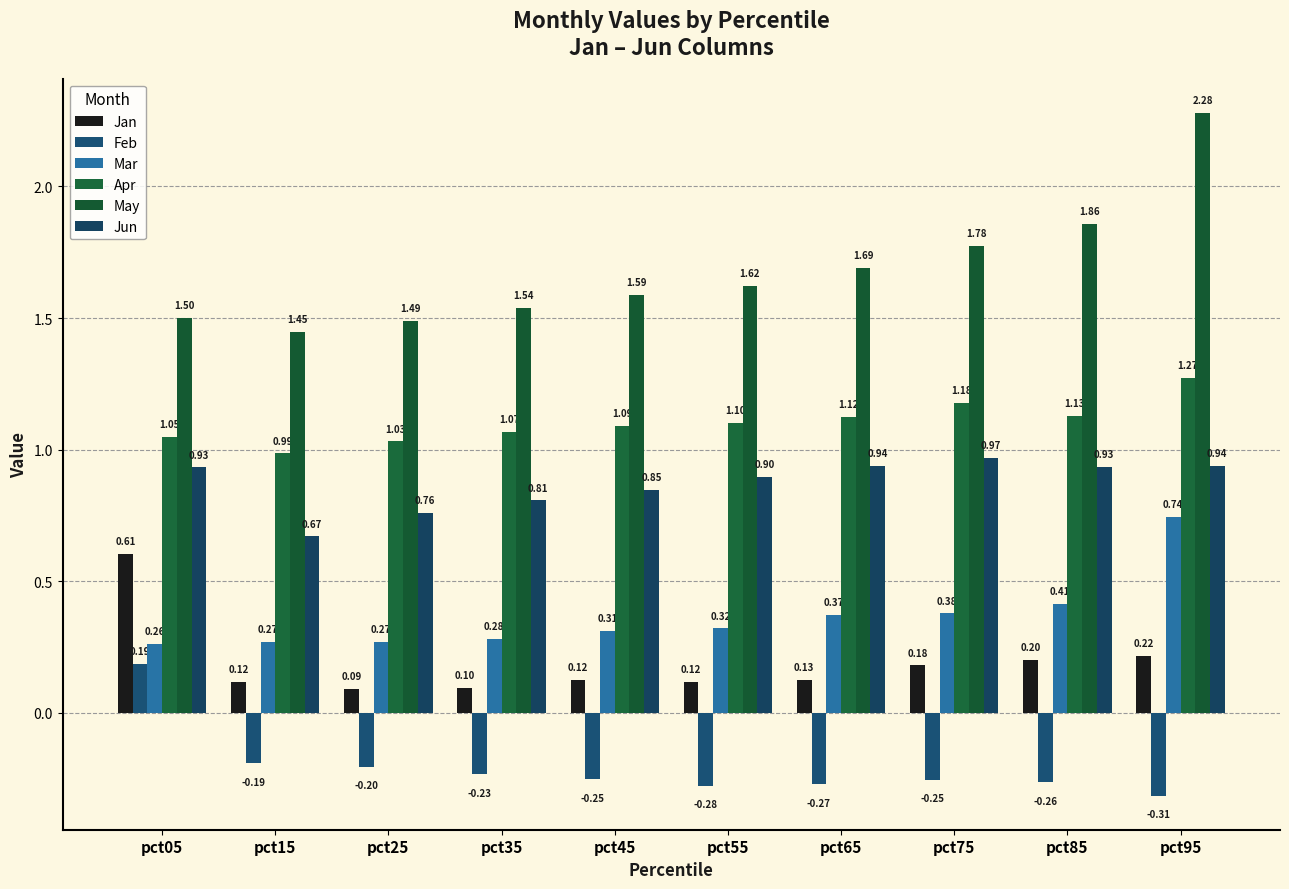

Which category has the highest value across all series?

pct95